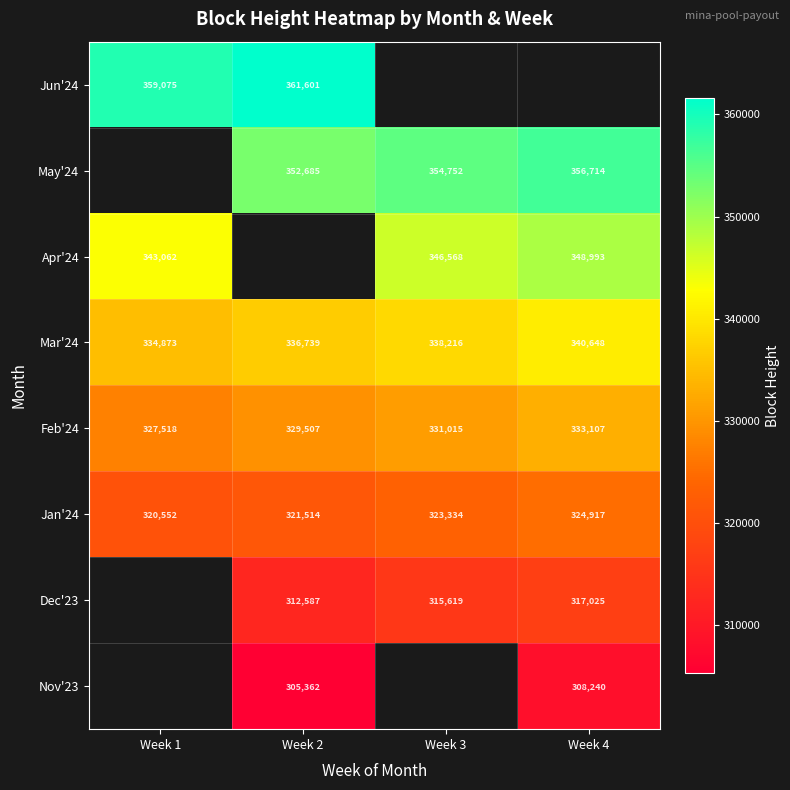

The value of Mar'24 at Week 2 is 518395. True or false?

False